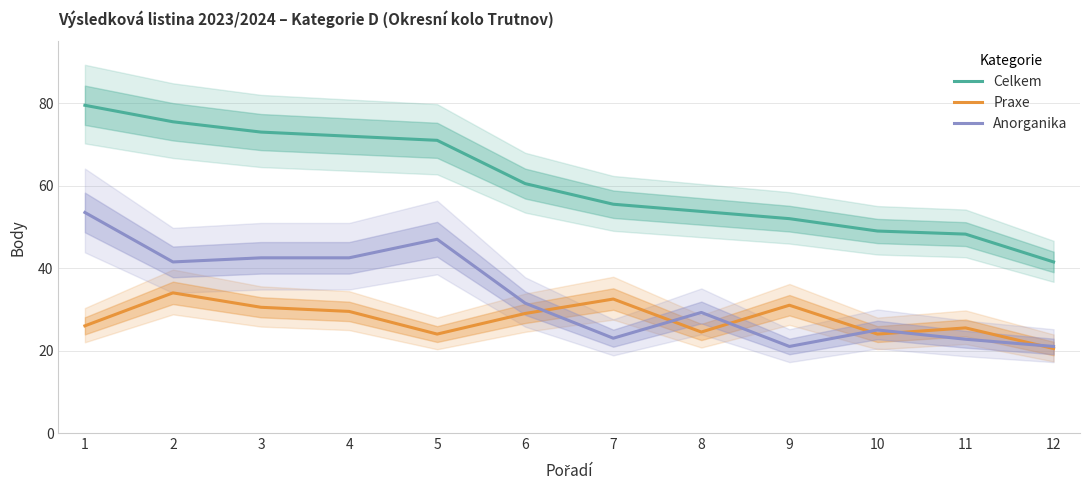

How many interior local valleys does the Praxe series have?

3